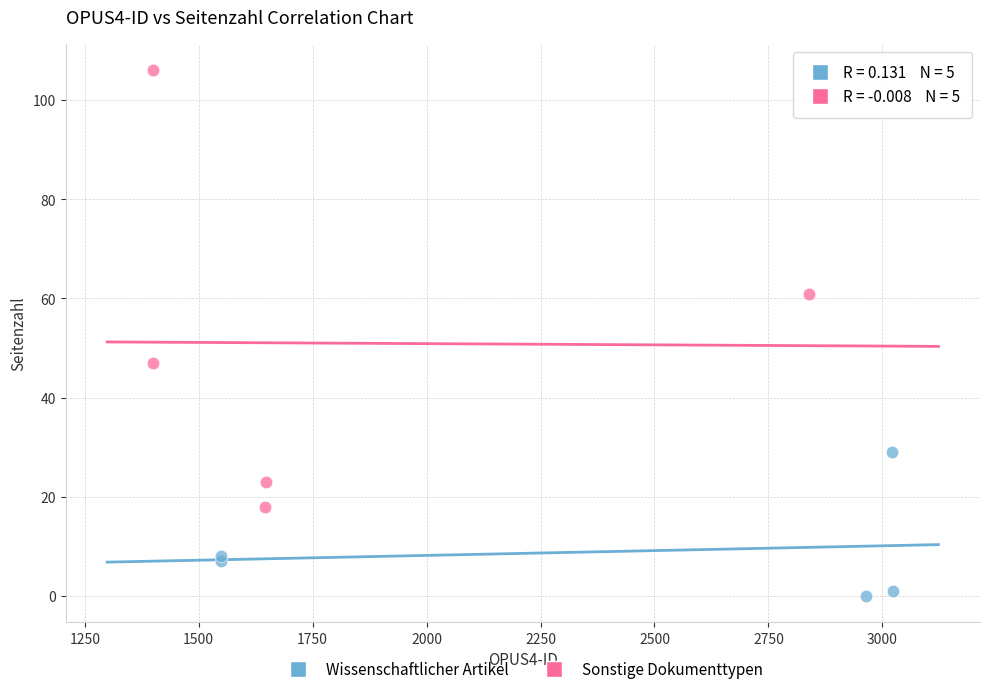

Which series reaches the minimum Y coordinate?

Wissenschaftlicher Artikel